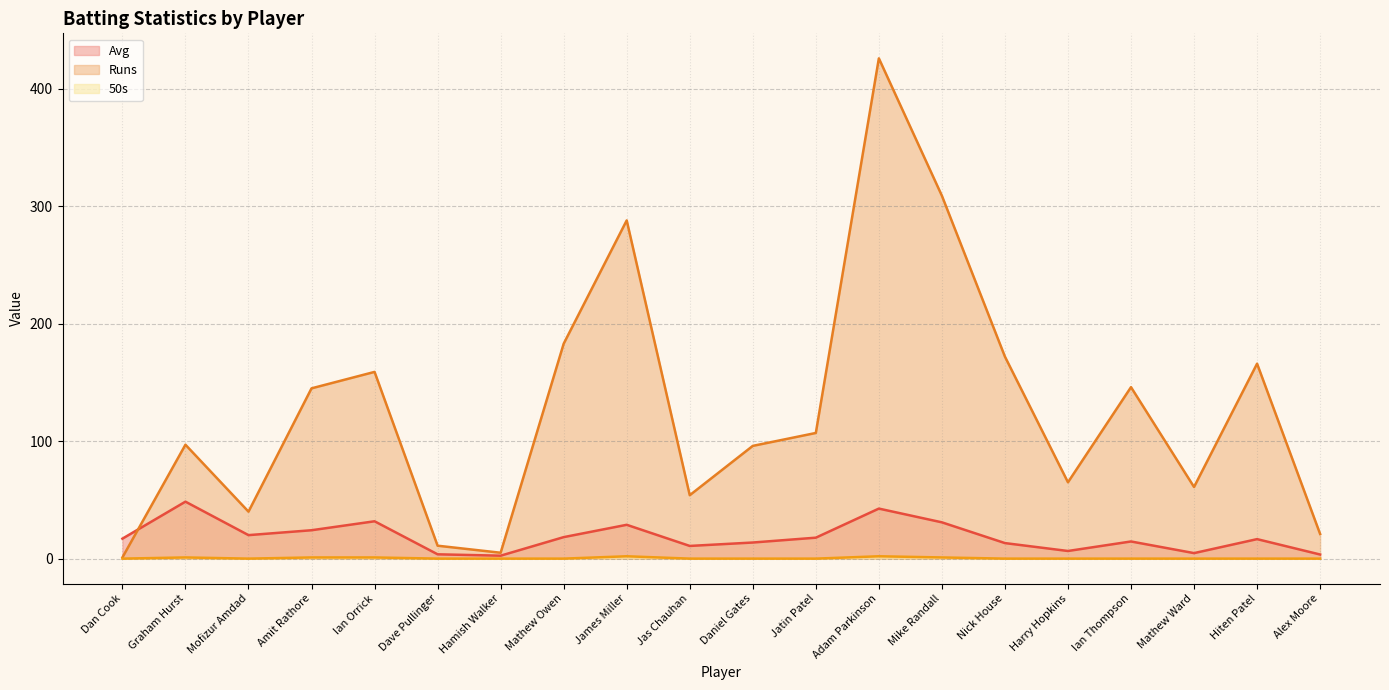

Where is 50s nearest to the value 1?

Amit Rathore